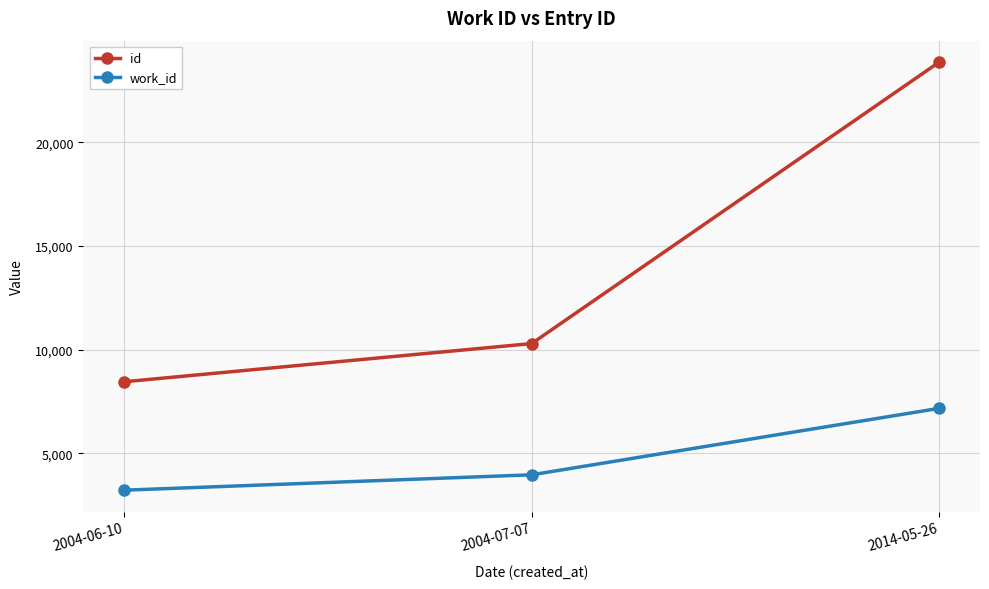

What is the spread (max minus min) of values at 2014-05-26?

16700